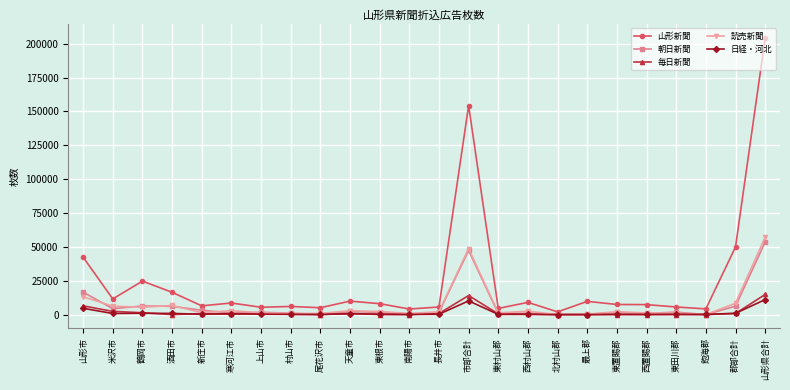

Which series has the largest total across all categories?

山形新聞